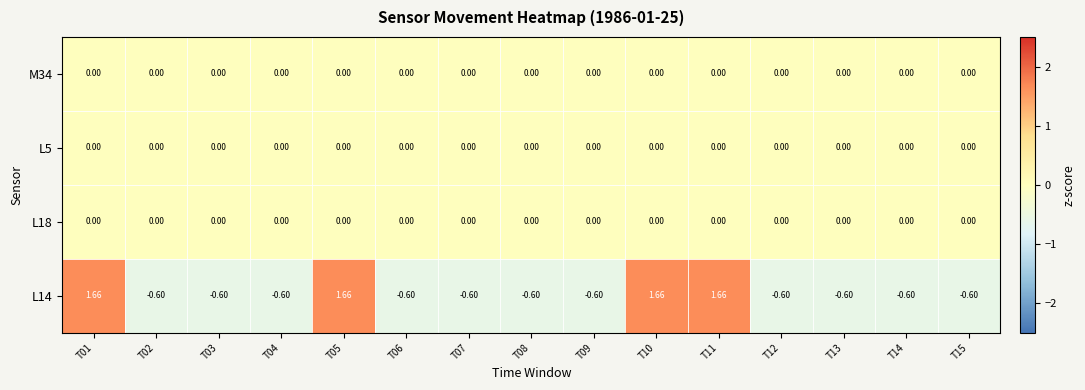

What is the total value across all series at T08?

-0.6